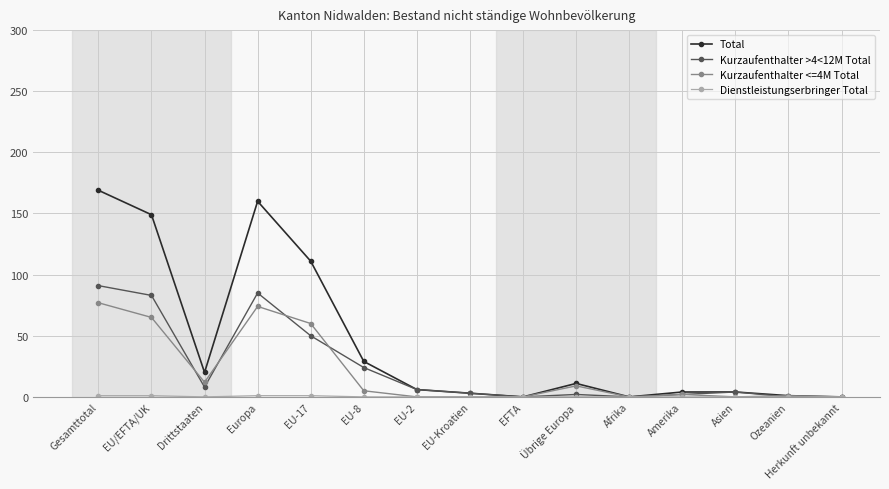

What is the difference between the maximum and minimum values in the Kurzaufenthalter >4<12M Total series?

91